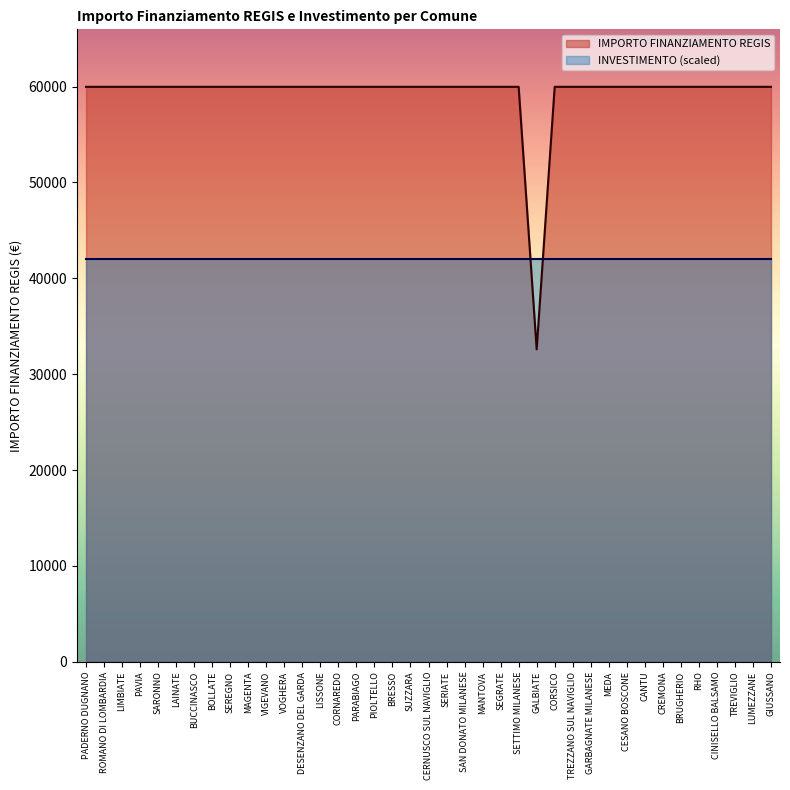

The value at BUCCINASCO is 85202. True or false?

False